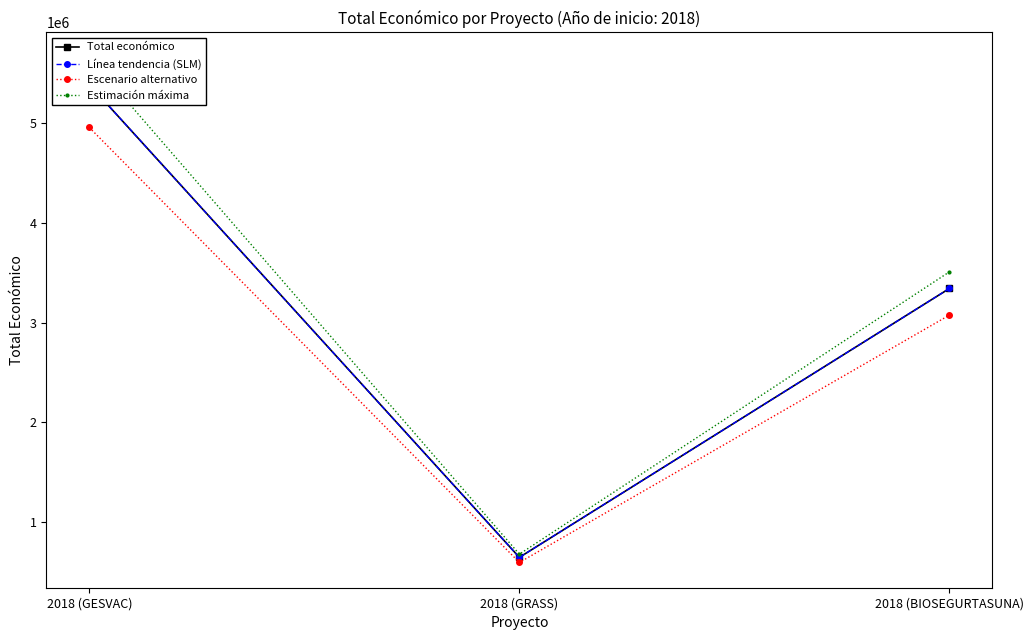

Where is Escenario alternativo nearest to the value 2774689?

2018 (BIOSEGURTASUNA)